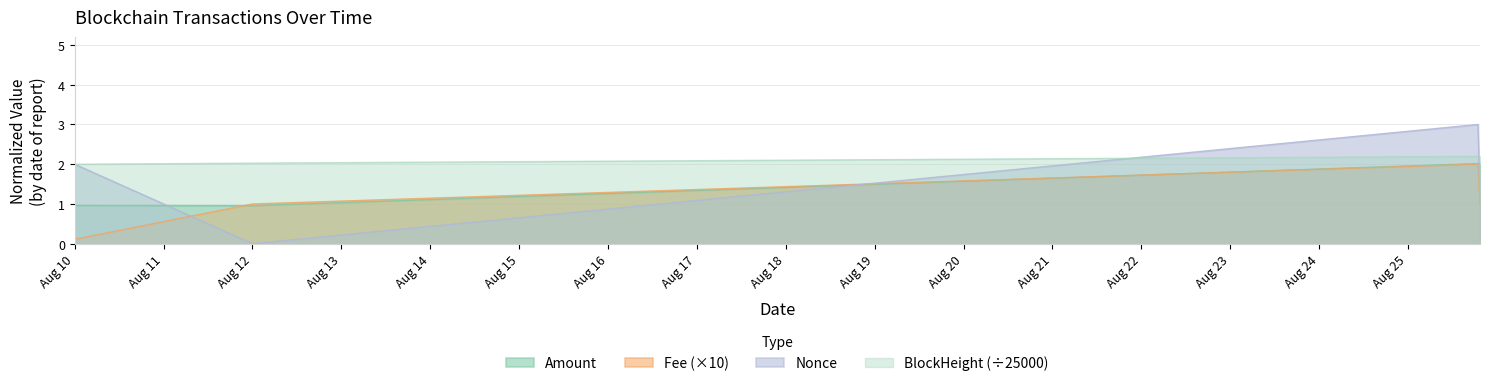

Which series has the largest range (max minus min)?

Nonce